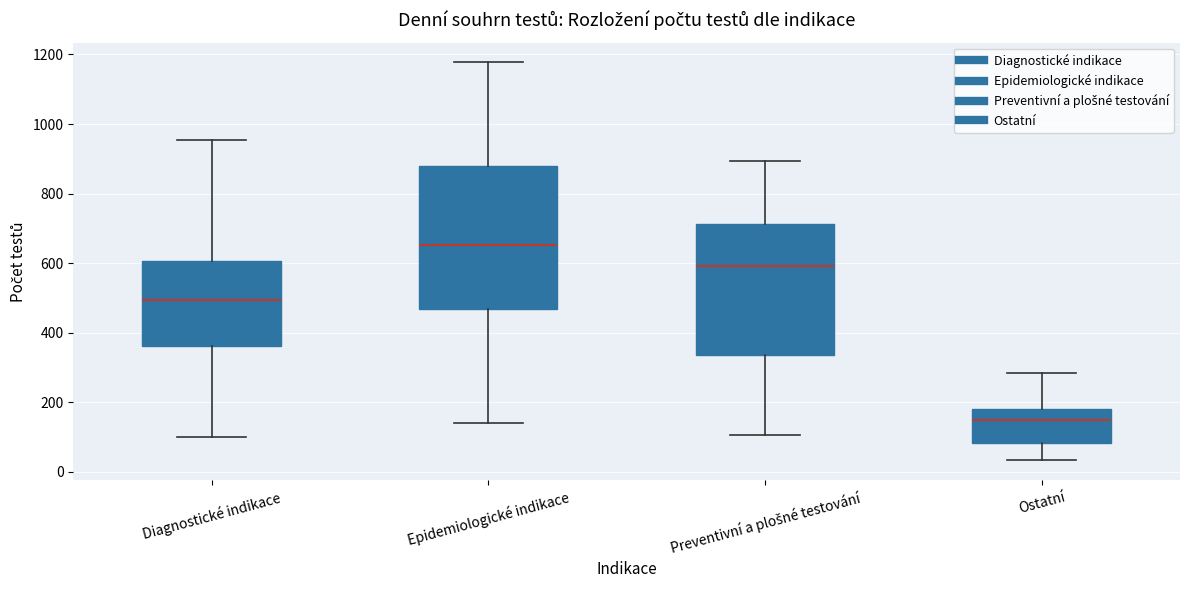

Where does the median line of the box for Preventivní a plošné testování sit on the y-axis? The values are not printed on the chart, so give them approximately, as read against the axis.

600